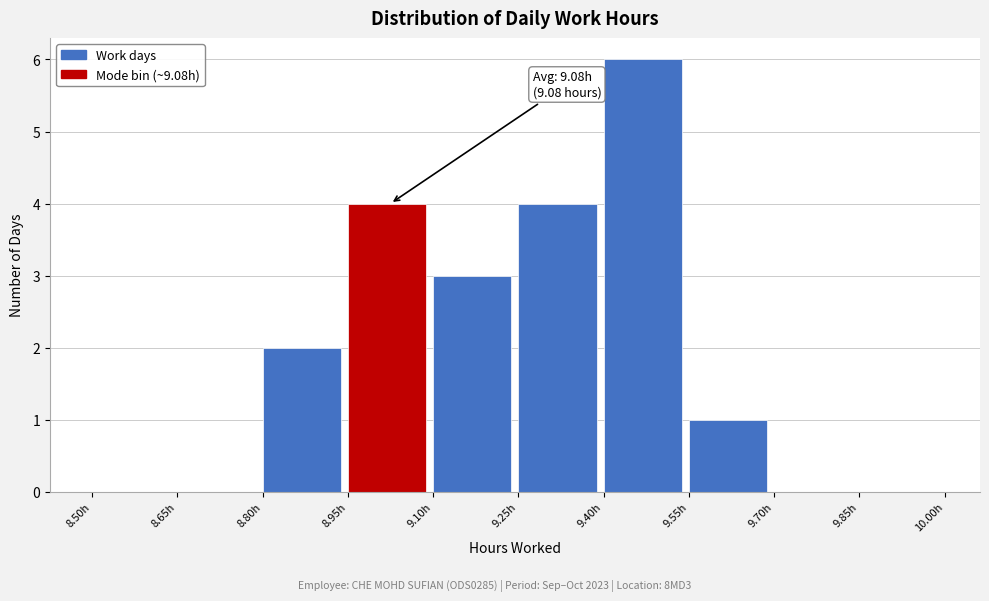

Over which range of the x-axis is the bar tallest?

9.40 to 9.55